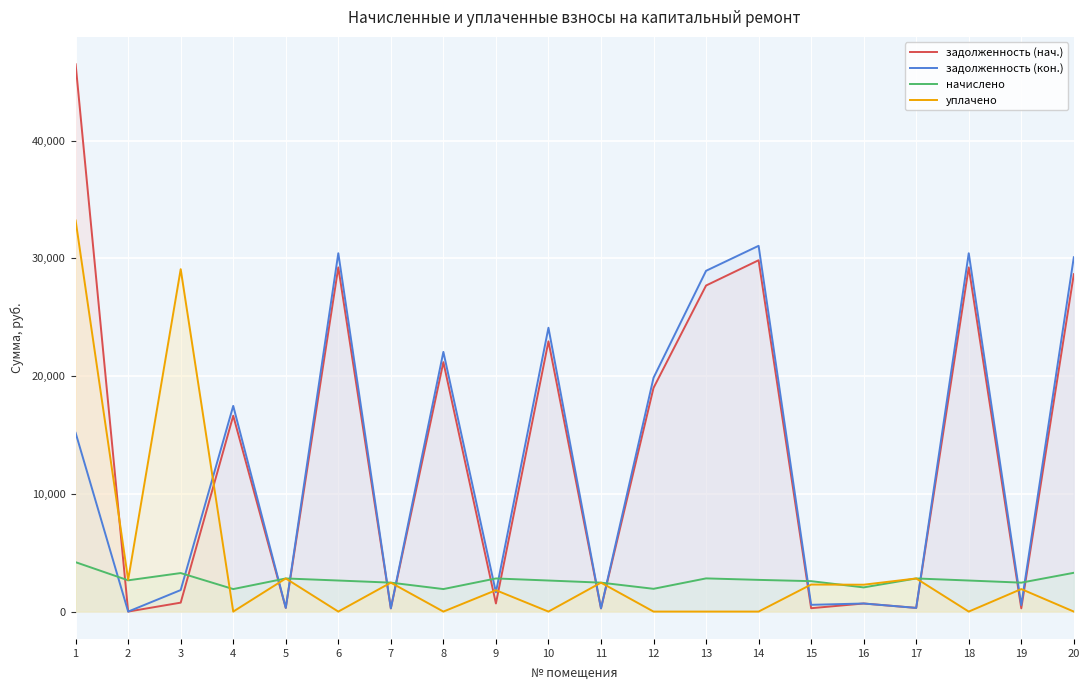

In задолженность (кон.), how many points are higher than both neighbors (excluding endpoints)?

7